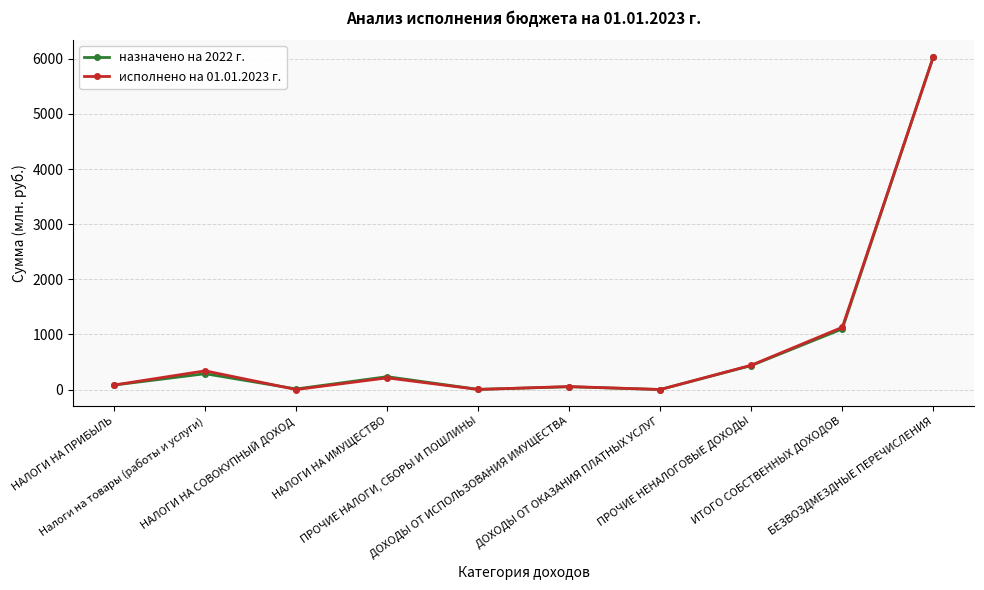

What is the difference between the maximum and minimum values in the назначено на 2022 г. series?

6035.0